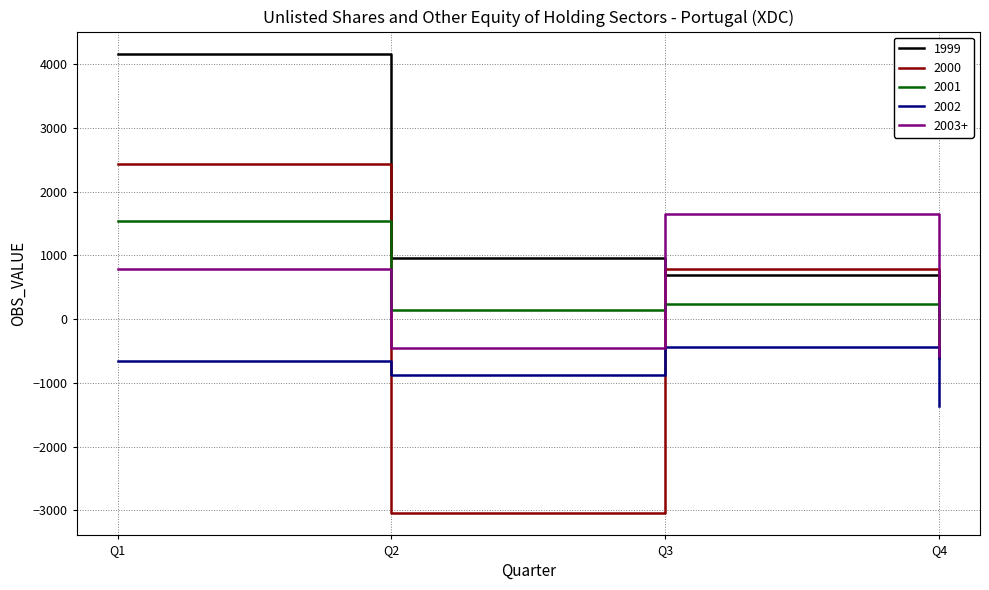

At how many categories does at least one series exceed 2807?

1